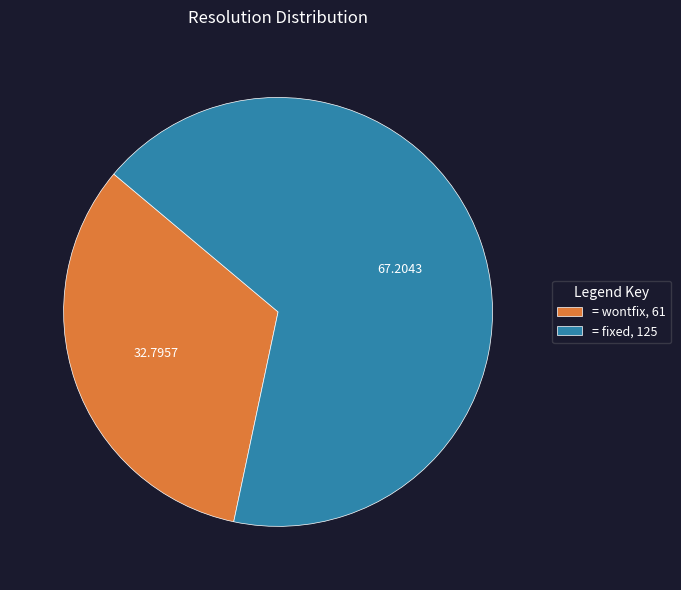

Rank the categories by value from lowest to highest.

= wontfix, 61, = fixed, 125